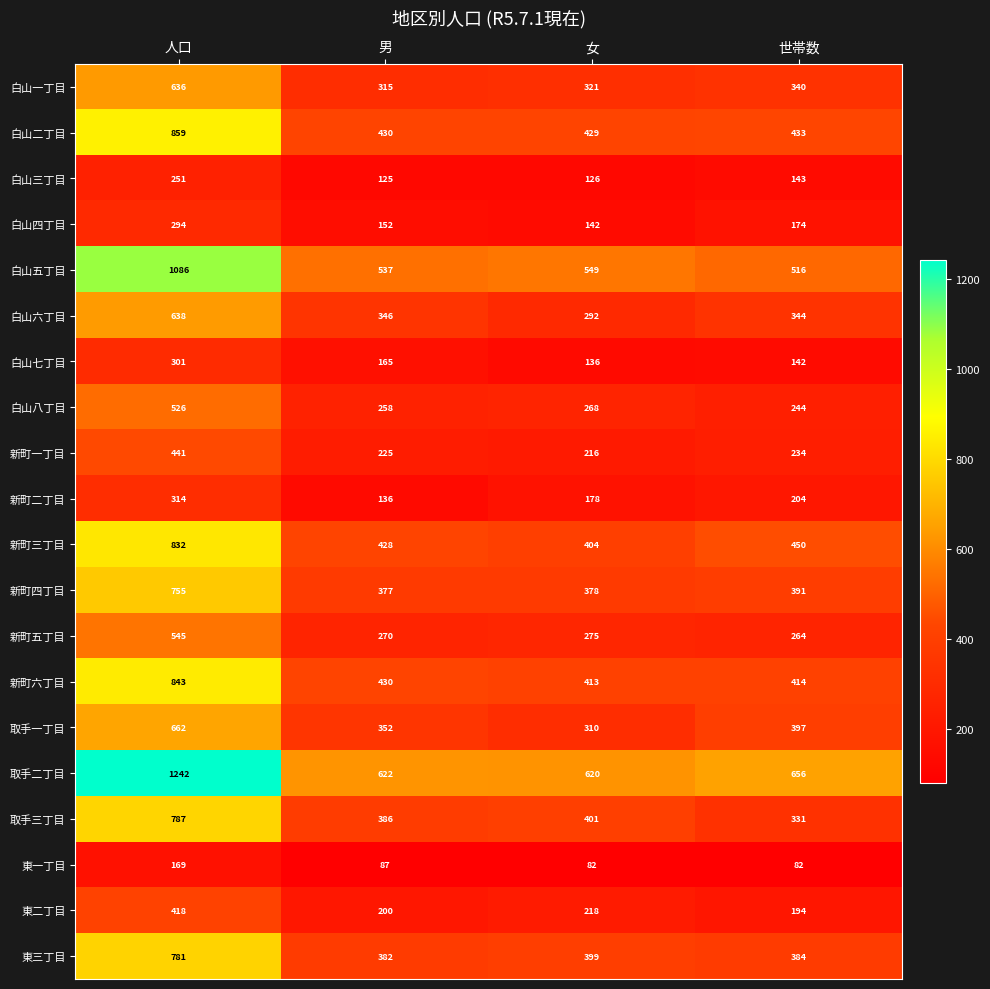

Is the value of 白山二丁目 at 人口 greater than the value of 新町一丁目 at 人口?

Yes